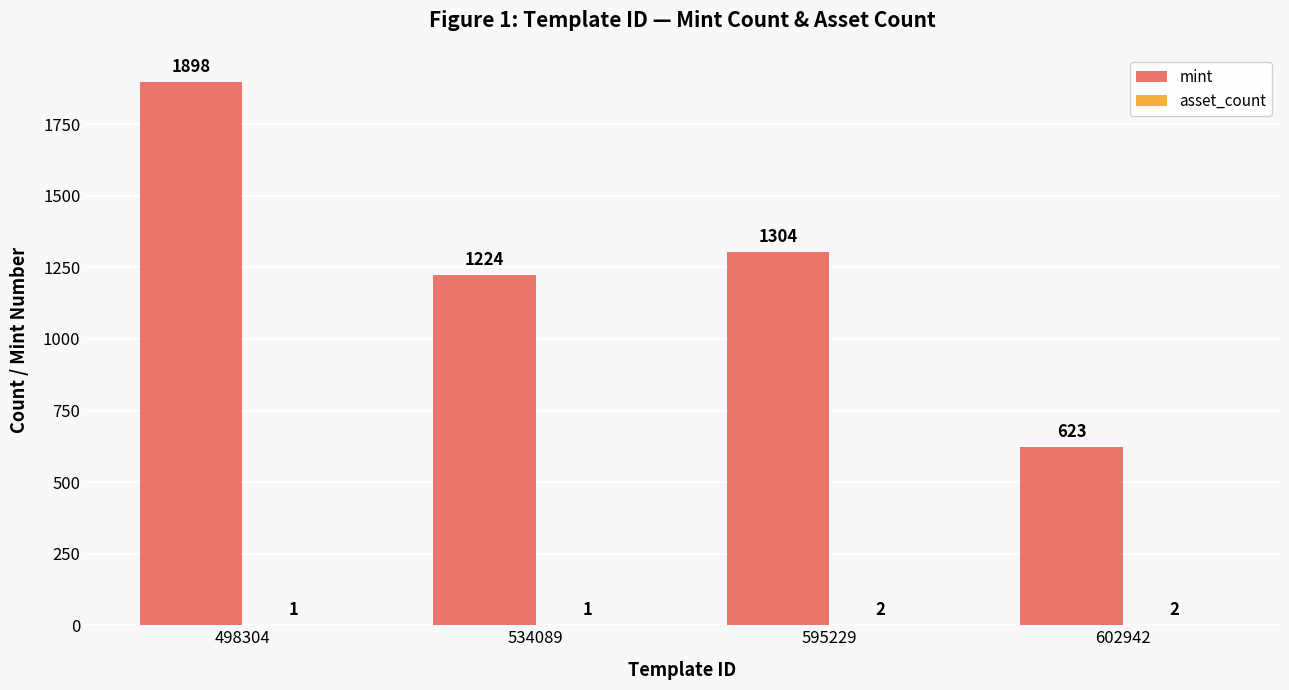

True or false: mint has a value of 425 at 595229.

False